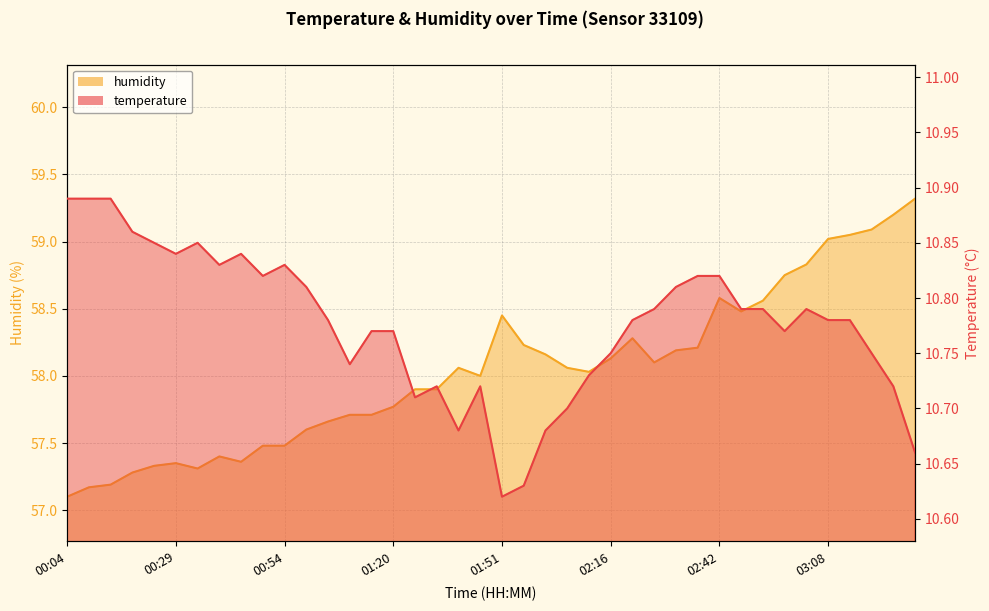

How many values in the humidity series exceed 58?

21